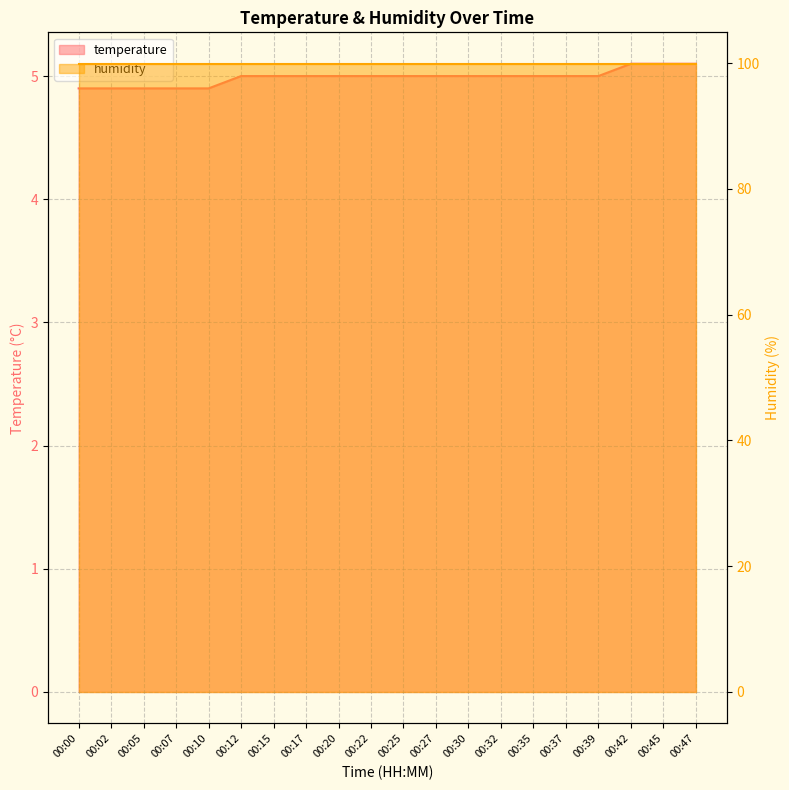

How many values are between 5 and 6?

15